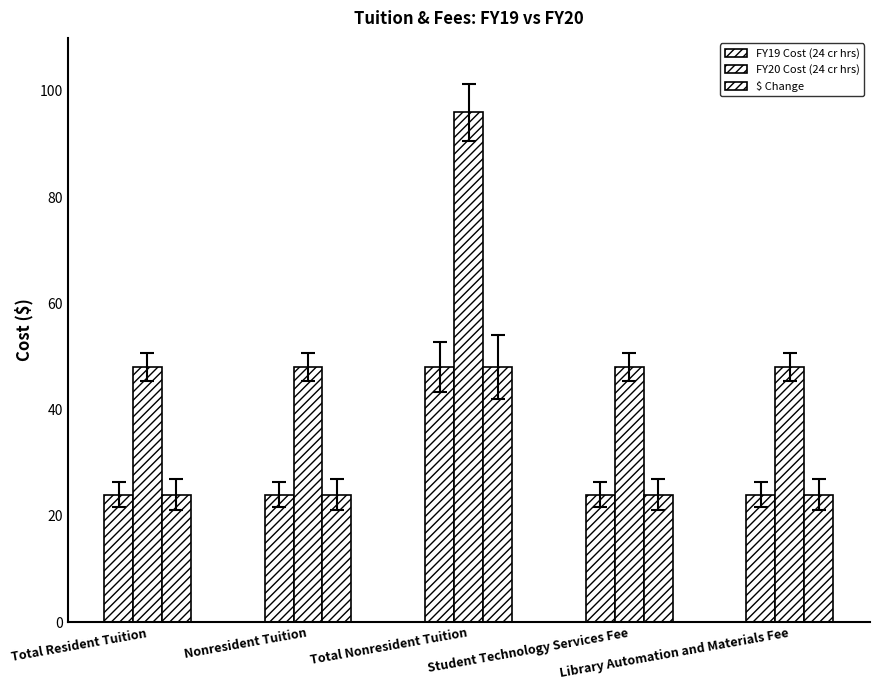

What is the sum of all FY19 Cost (24 cr hrs) values?

144